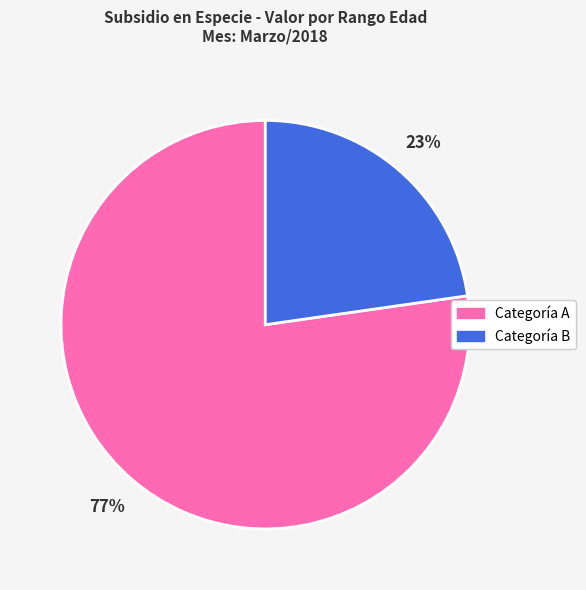

Does any single category account for the majority?

Yes